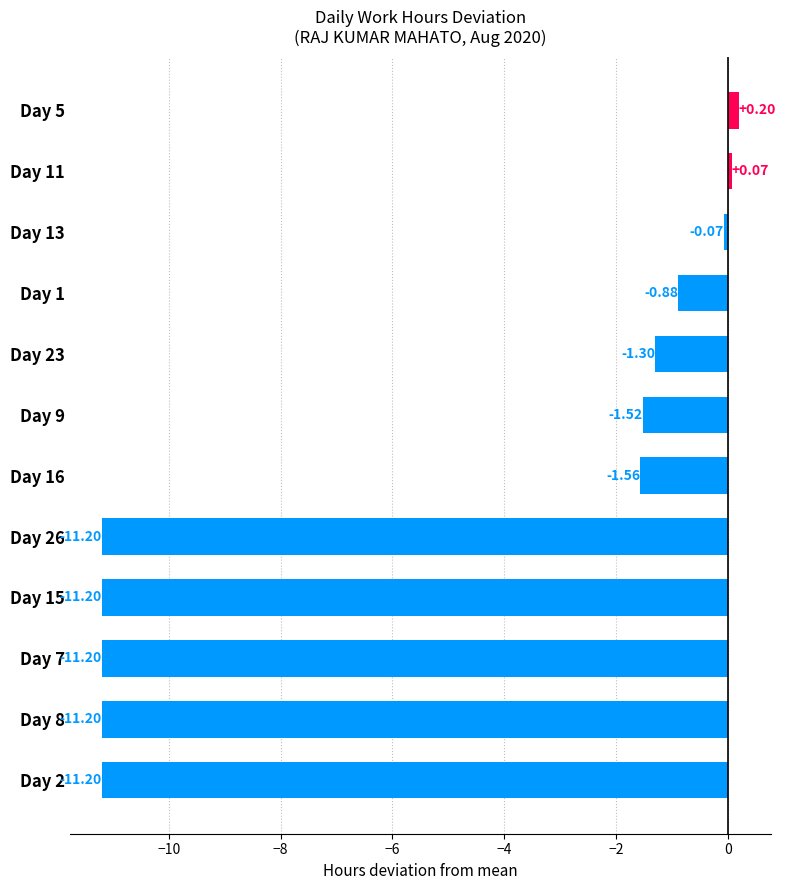

How many negative values are there?

10